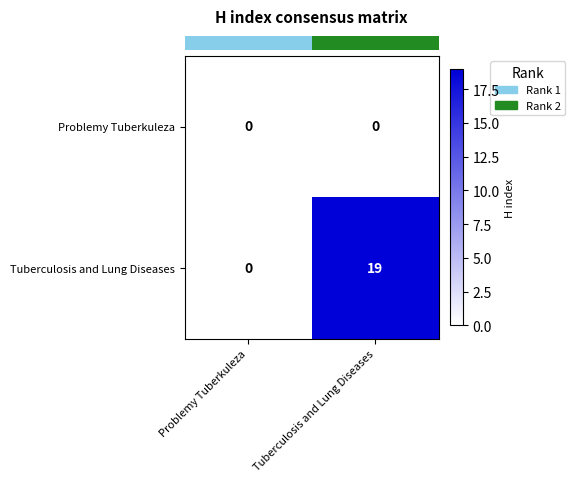

Reading left to right, what are all the values shown in this chart?

Problemy Tuberkuleza: Problemy Tuberkuleza=0	Tuberculosis and Lung Diseases=0
Tuberculosis and Lung Diseases: Problemy Tuberkuleza=0	Tuberculosis and Lung Diseases=19